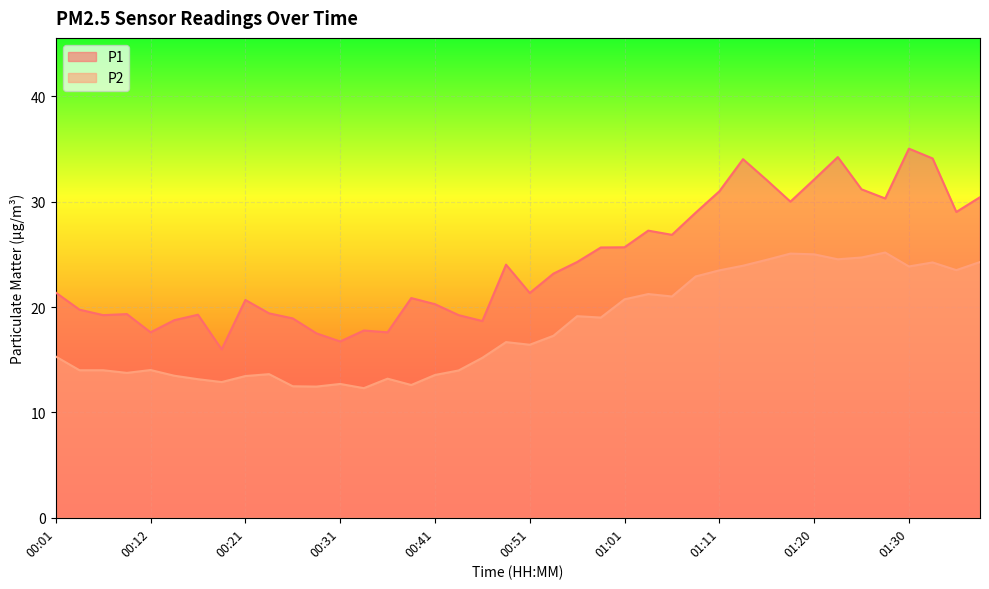

Reading left to right, list all the values displayed in this chart.

P1: 21.4	19.8	19.2	19.3	17.6	18.8	19.3	16.0	20.7	19.4	18.9	17.5	16.7	17.8	17.6	20.9	20.3	19.2	18.7	24.0	21.3	23.2	24.3	25.6	25.7	27.2	26.9	28.9	31.0	34.0	32.0	30.0	32.1	34.2	31.2	30.3	35.0	34.1	29.0	30.4
P2: 15.3	14.0	14.0	13.8	14.0	13.5	13.2	12.9	13.4	13.6	12.5	12.4	12.7	12.3	13.2	12.6	13.6	14.0	15.2	16.7	16.4	17.3	19.1	19.0	20.7	21.2	21.0	22.9	23.5	23.9	24.5	25.1	25.0	24.5	24.7	25.2	23.9	24.2	23.5	24.3